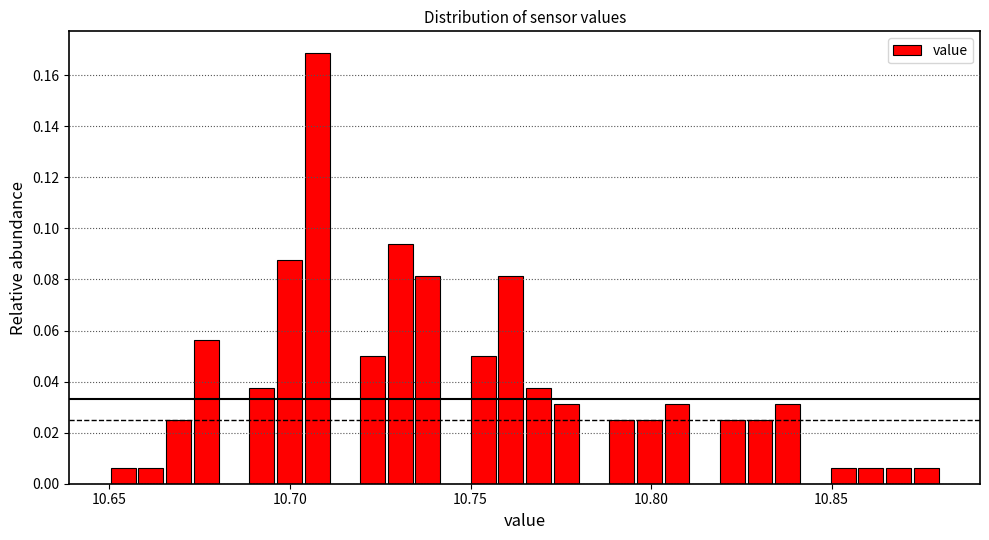

Read against the x-axis, roughly where is the centre of the tallest bar?

10.710